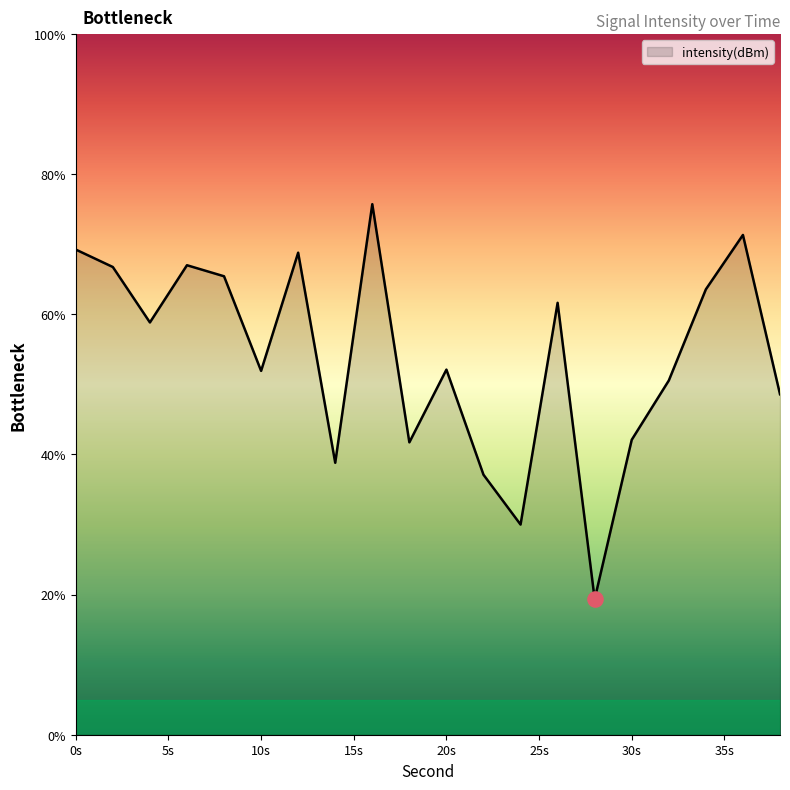

What is the greatest value displayed?

75.7